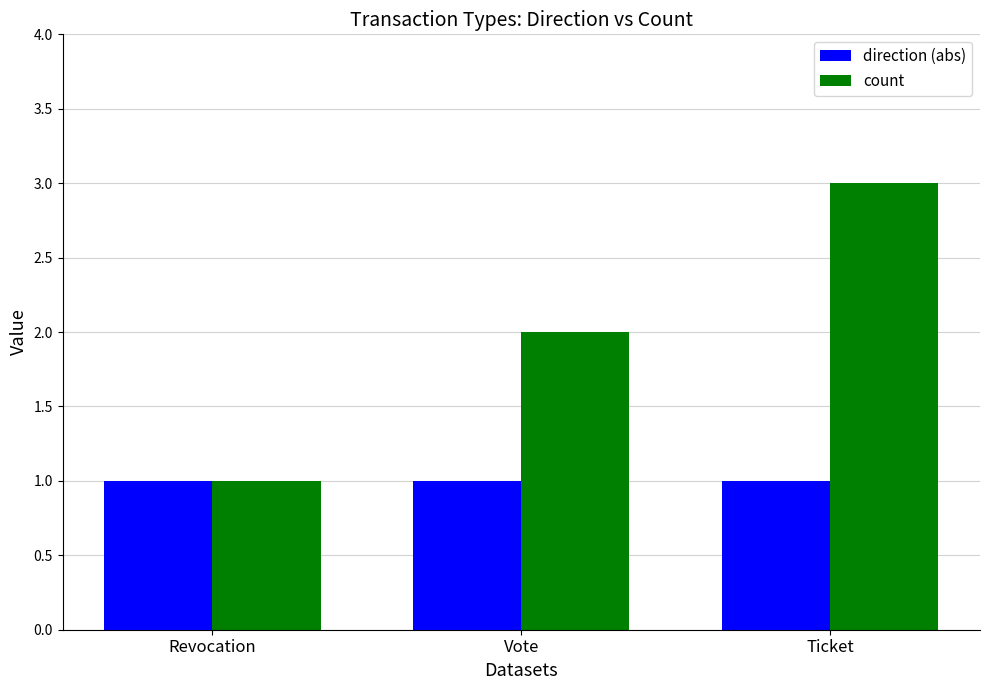

What is the value of the count bar at the 1st from the left?

1